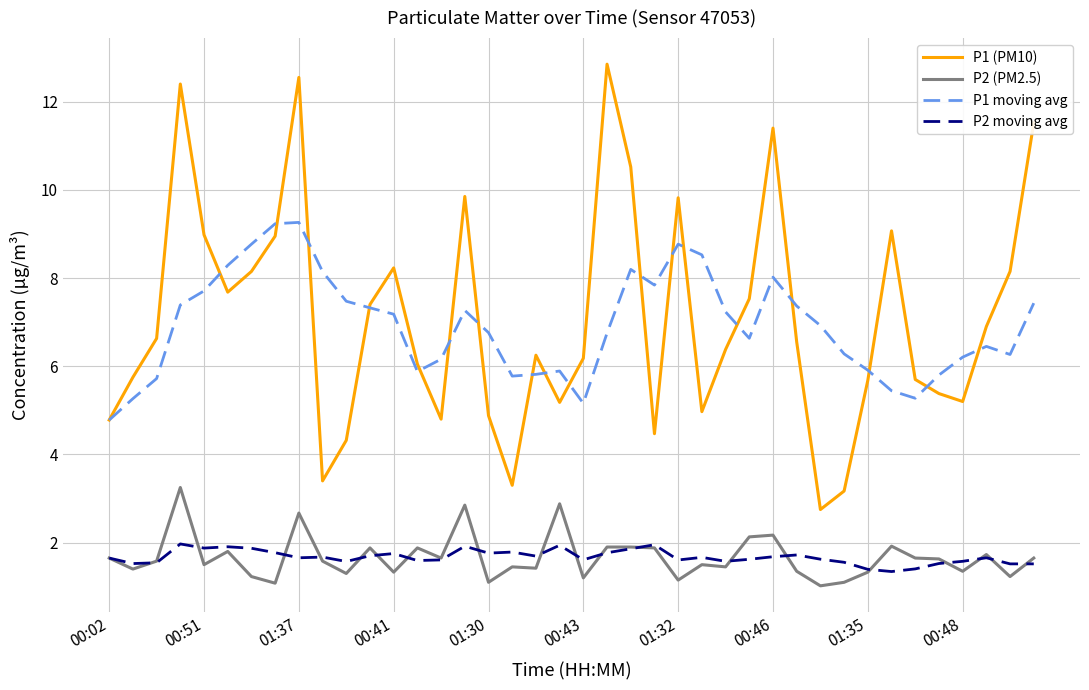

Which series has the widest spread of values?

P1 (PM10)